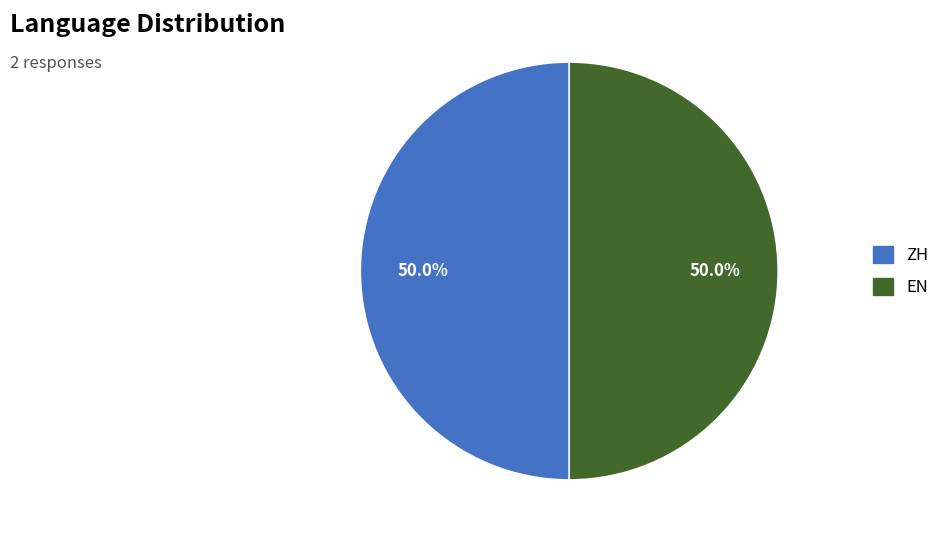

Is it true that ZH is 56% of the pie?

False